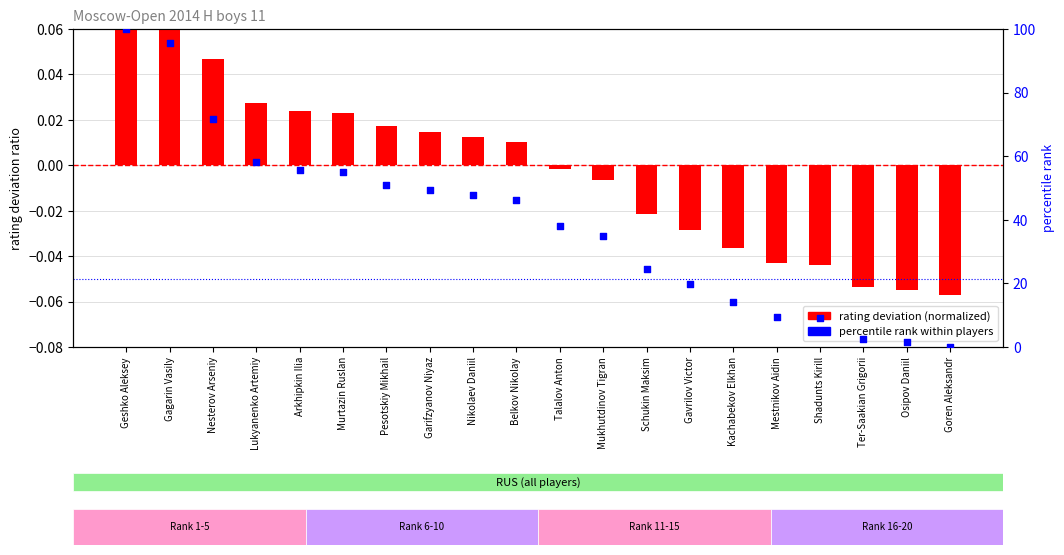

Is the value of rating deviation (normalized) at Shadunts Kirill greater than the value of percentile rank within players at Goren Aleksandr?

No